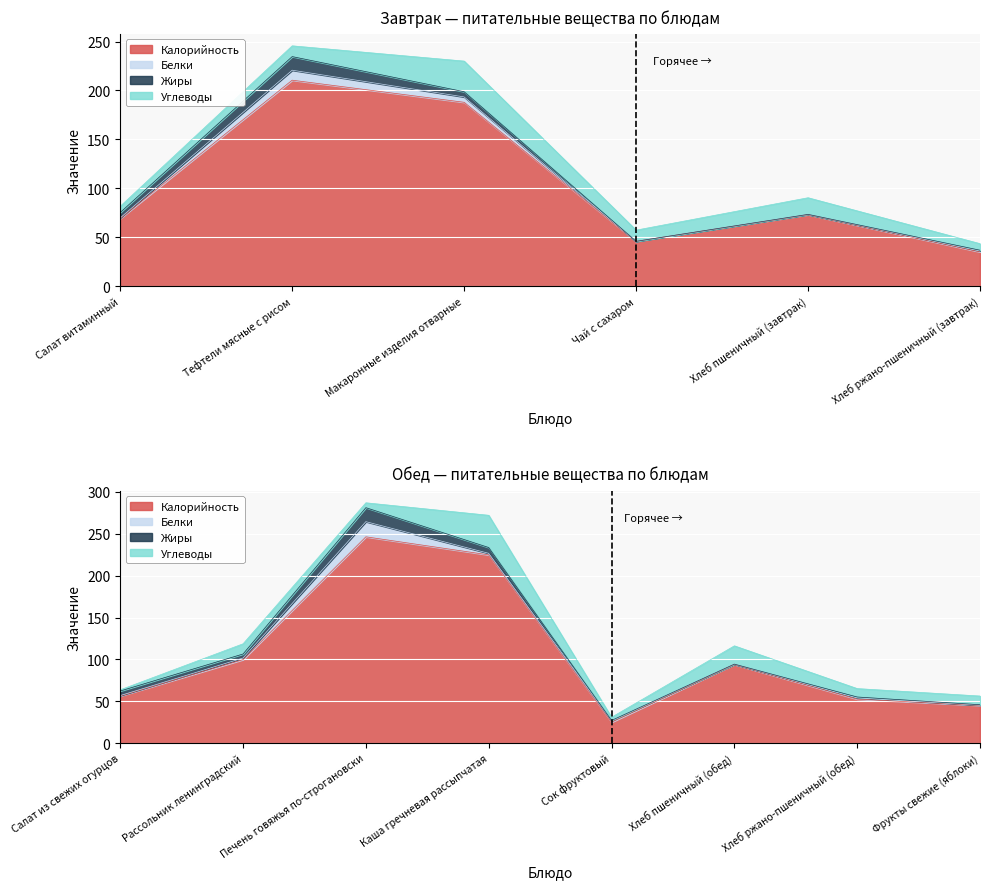

The value of Белки at Каша гречневая рассыпчатая is 2.6. True or false?

False